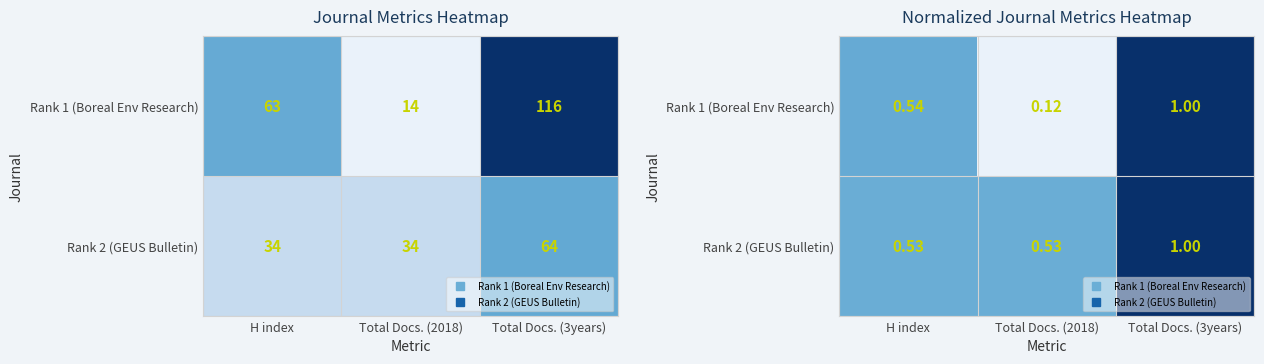

The value of Rank 2 (GEUS Bulletin) at Total Docs. (3years) is 1.8. True or false?

False